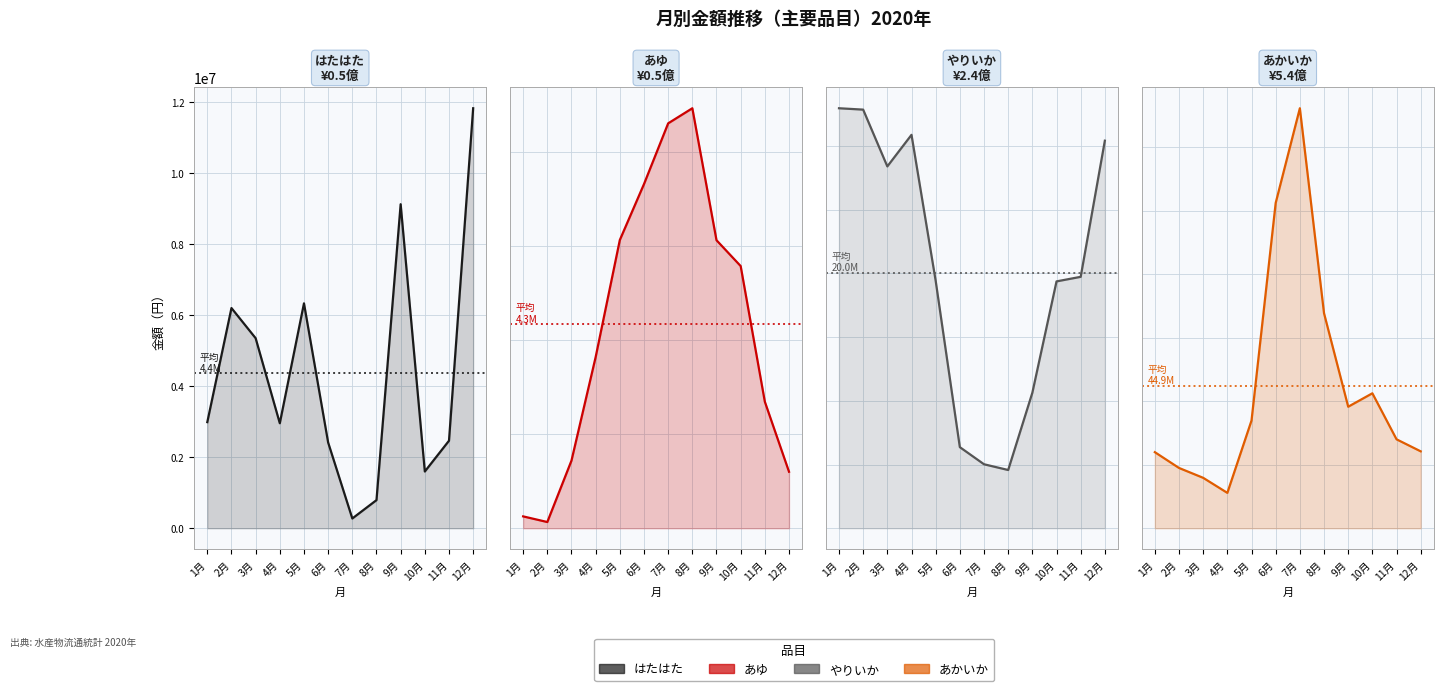

True or false: あかいか (line) has a value of 132249795 at 7月.

True